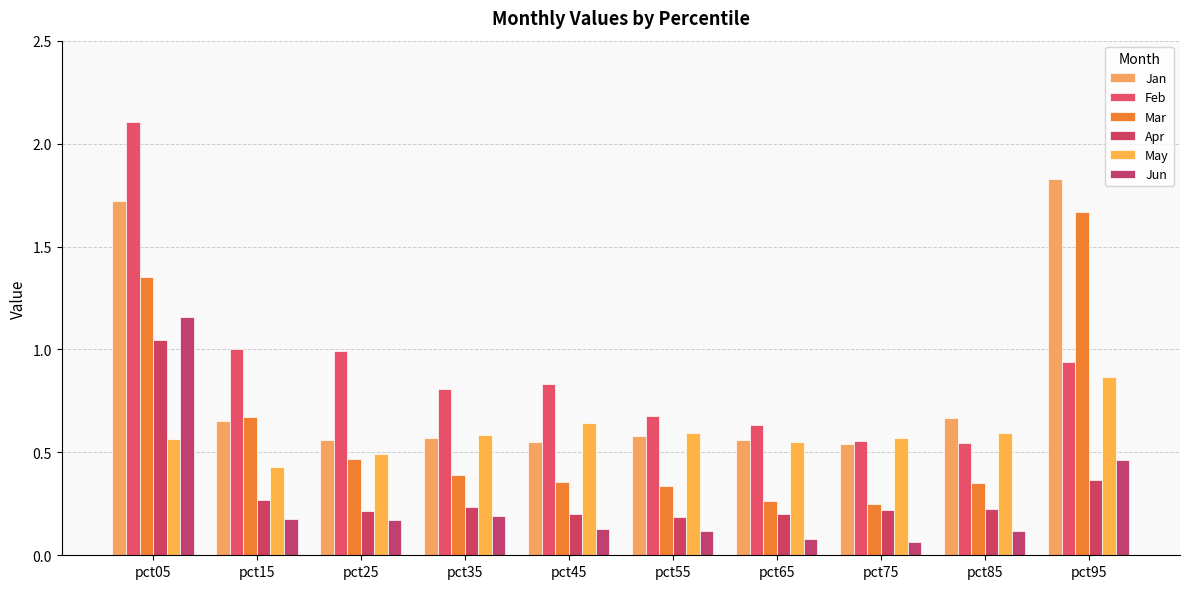

At which label does Jan reach its peak?

pct95